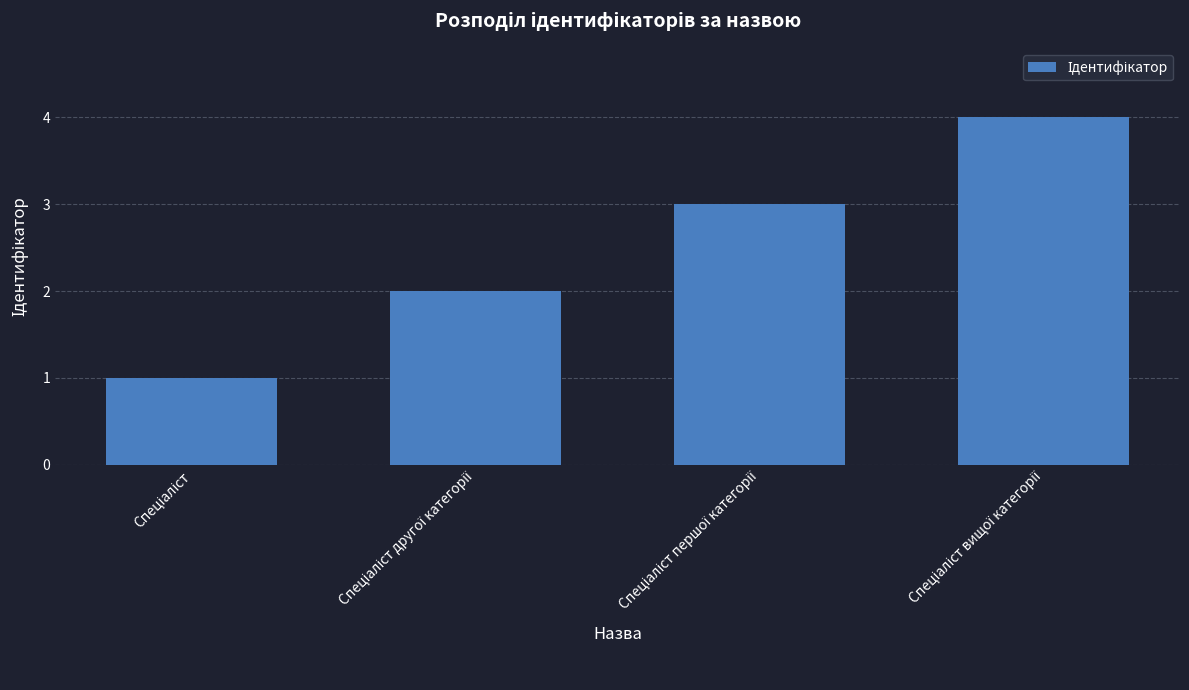

What is the difference between the maximum and minimum values?

3